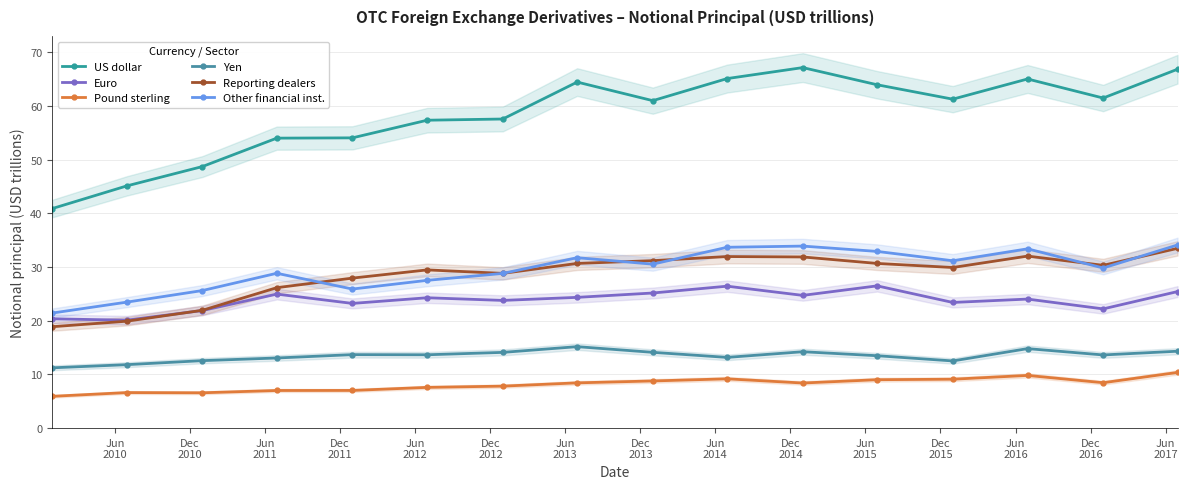

What is the spread (max minus min) of values at Dec
2012?

49.8